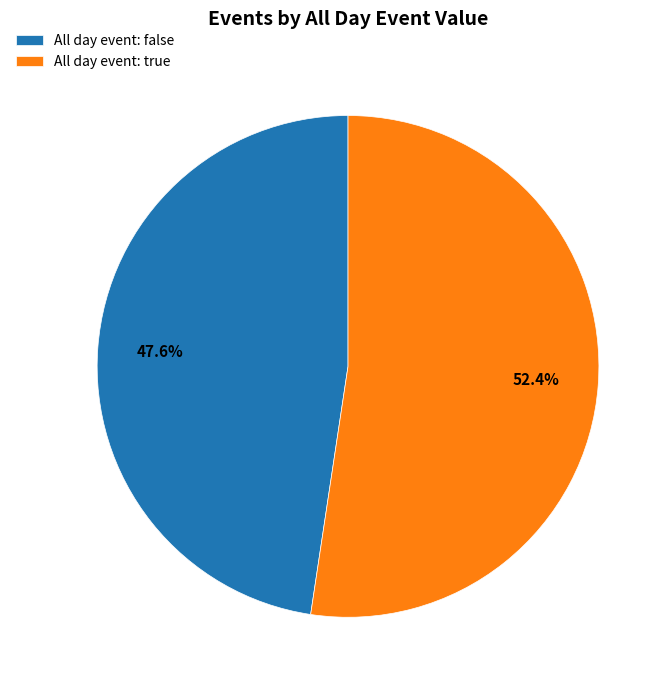

Is there any slice that represents more than half of the pie?

Yes